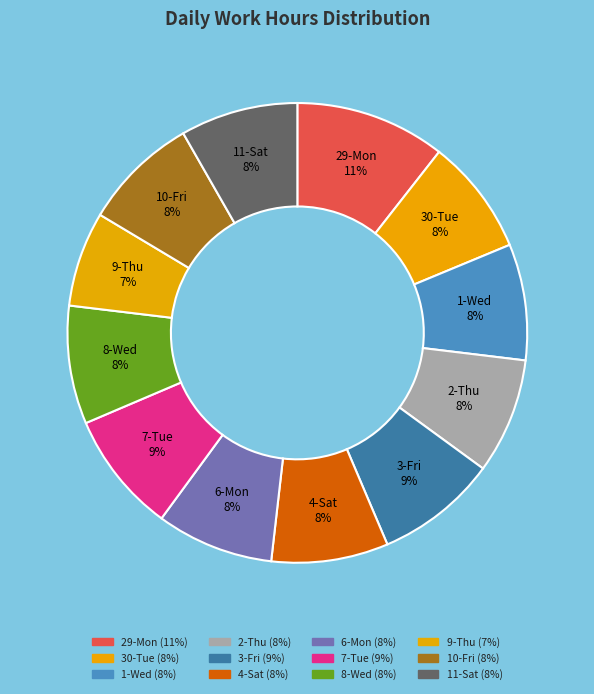

How many segments does this pie chart have?

12